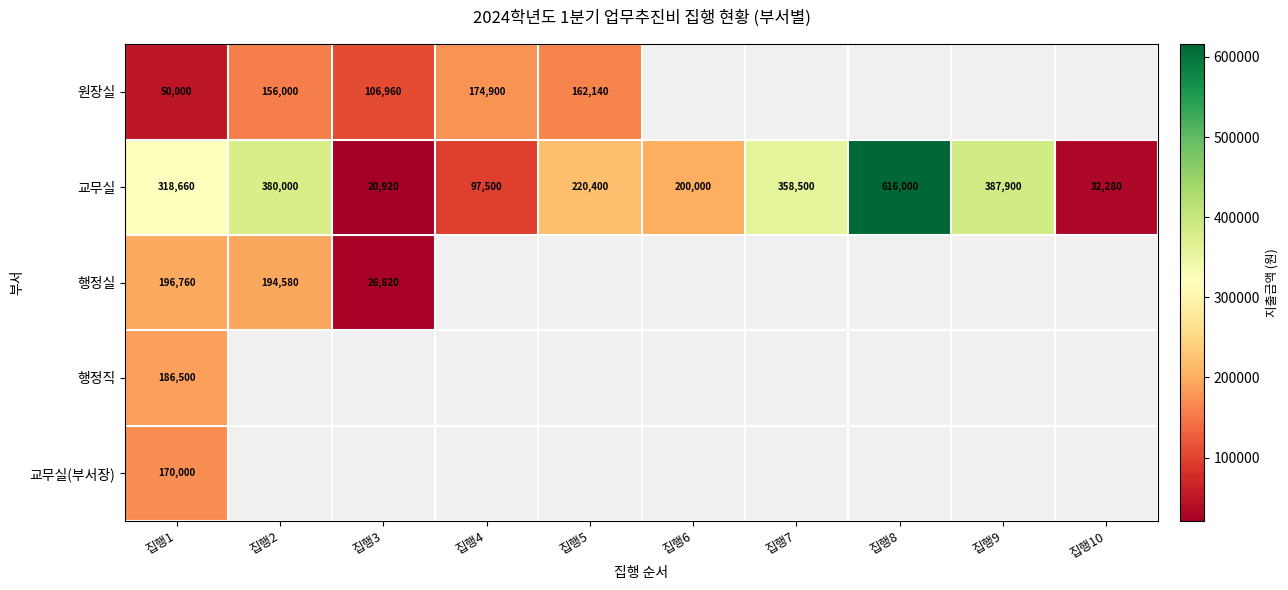

What is the sum of the 교무실 values at 집행4 and 집행3?

118420